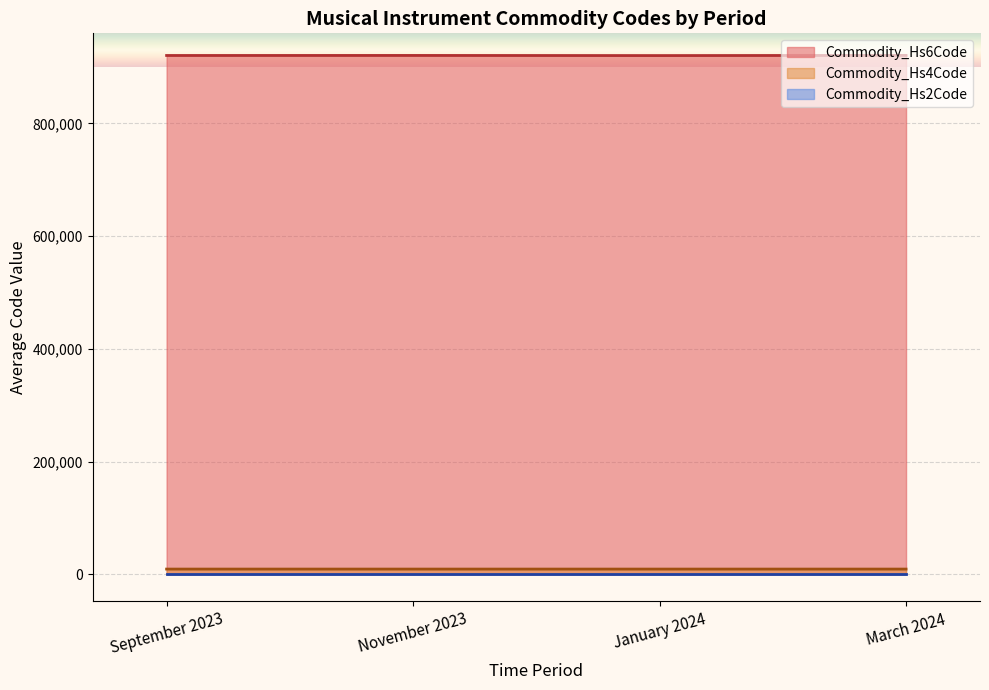

How many data points in Commodity_Hs4Code are above 9207?

4